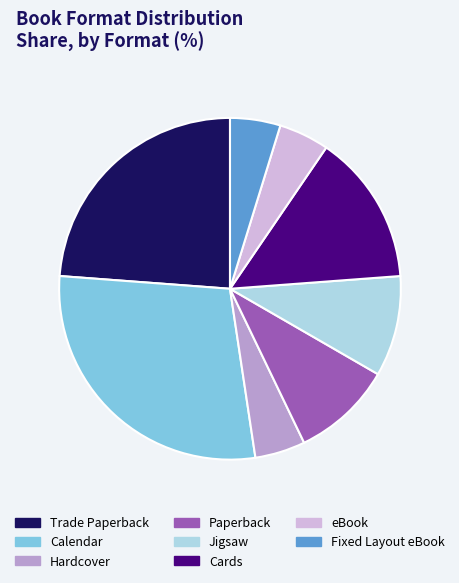

How many slices are in this pie chart?

8